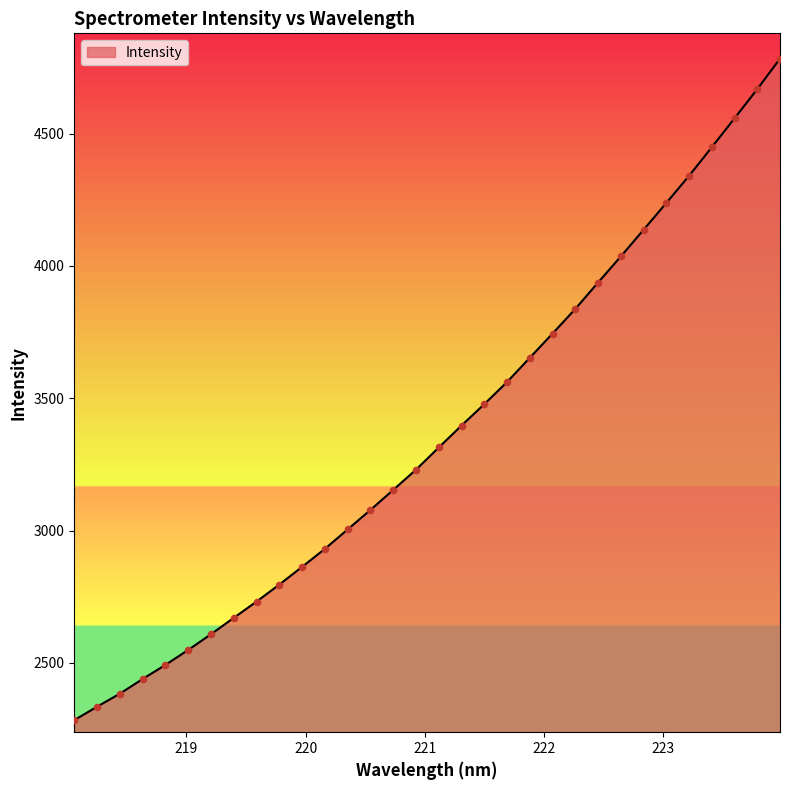

What is the difference between the maximum and minimum values?

2500.2